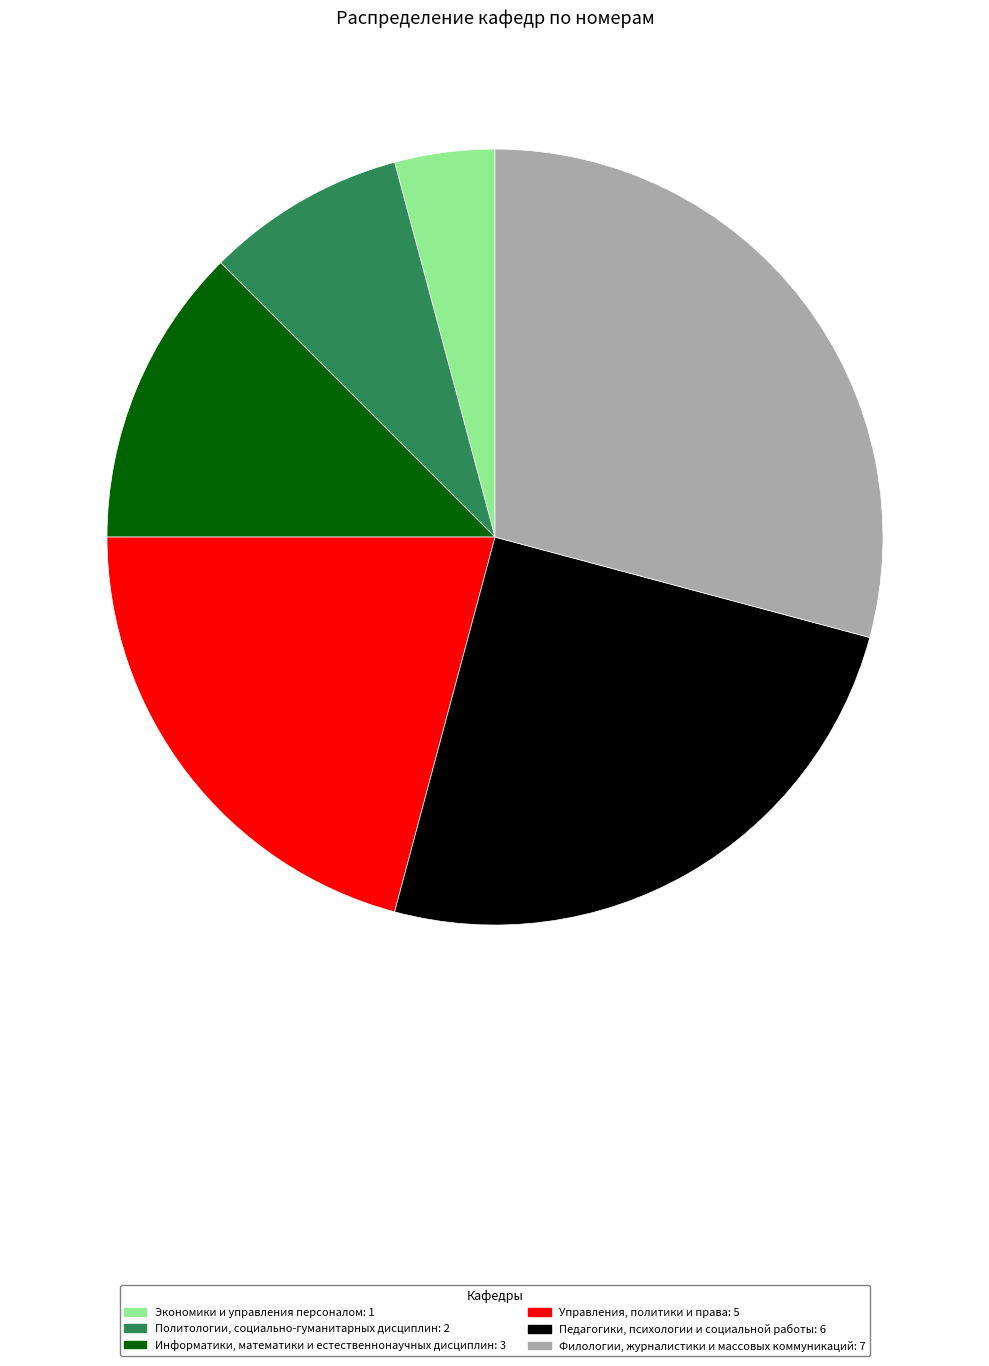

Rank the categories by value from highest to lowest.

Филологии, журналистики и массовых коммуникаций, Педагогики, психологии и социальной работы, Управления, политики и права, Информатики, математики и естественнонаучных дисциплин, Политологии, социально-гуманитарных дисциплин, Экономики и управления персоналом